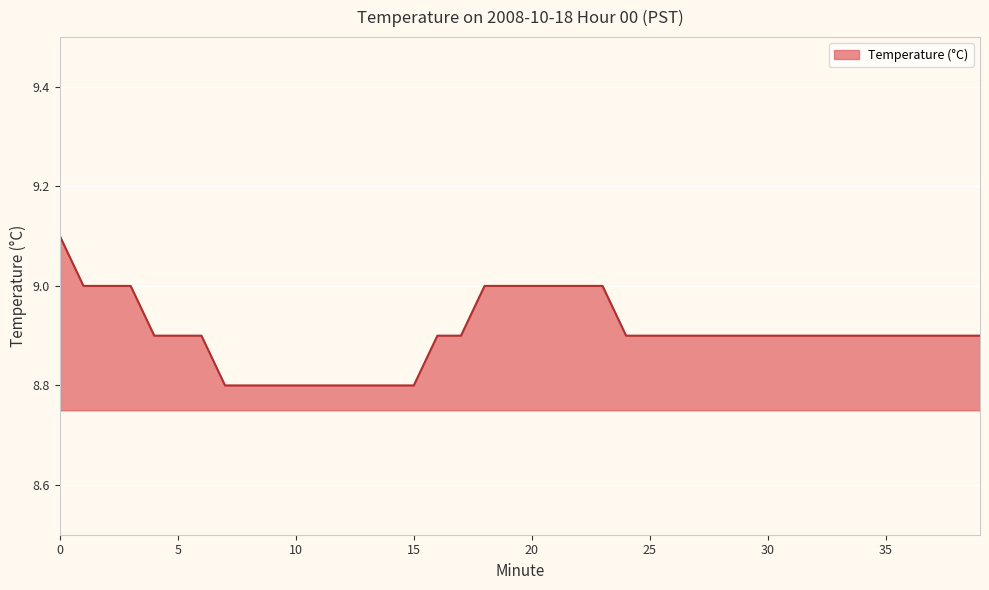

What is the difference between the maximum and minimum values?

0.3